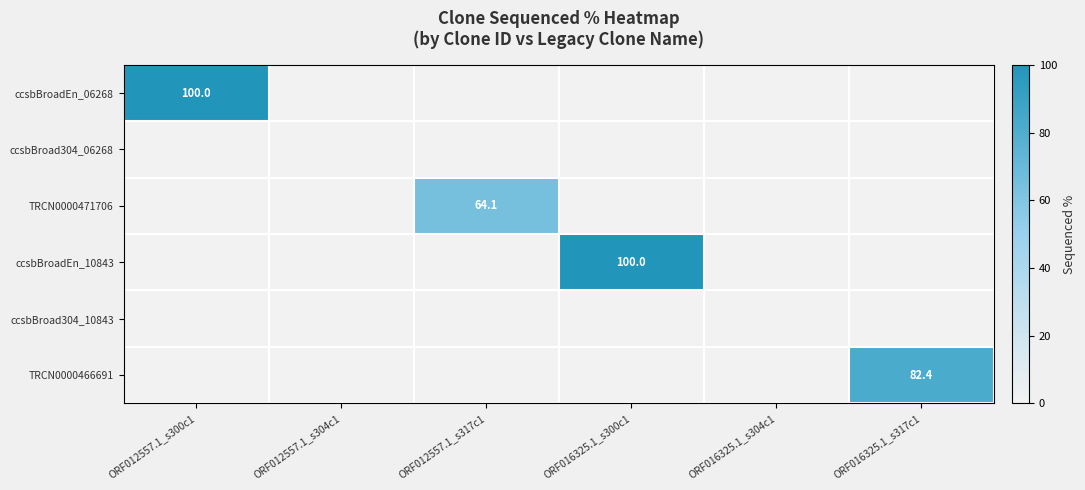

Which series has the largest total across all categories?

ccsbBroadEn_06268